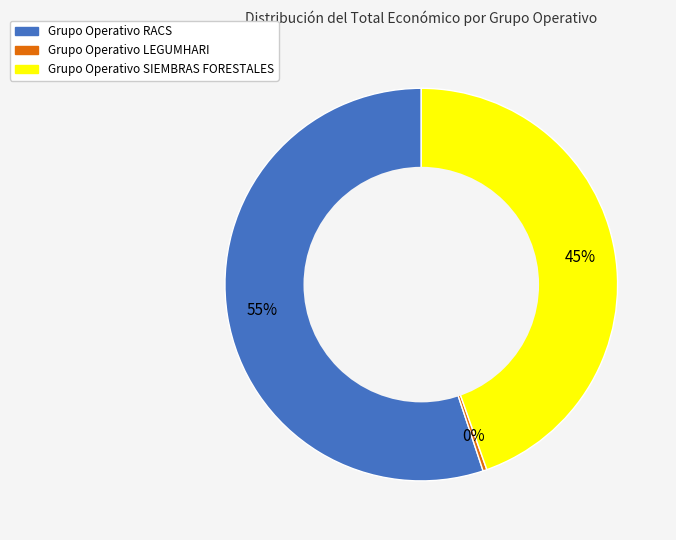

Approximately how many times larger is the value at Grupo Operativo RACS compared to Grupo Operativo SIEMBRAS FORESTALES?

1.2